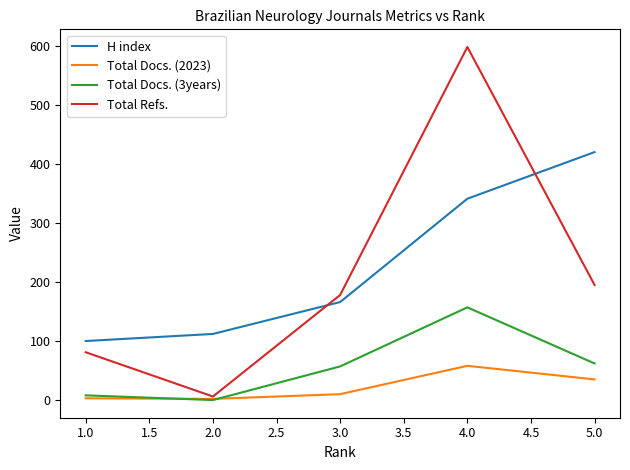

List the series in order of their peak value, highest first.

Total Refs., H index, Total Docs. (3years), Total Docs. (2023)